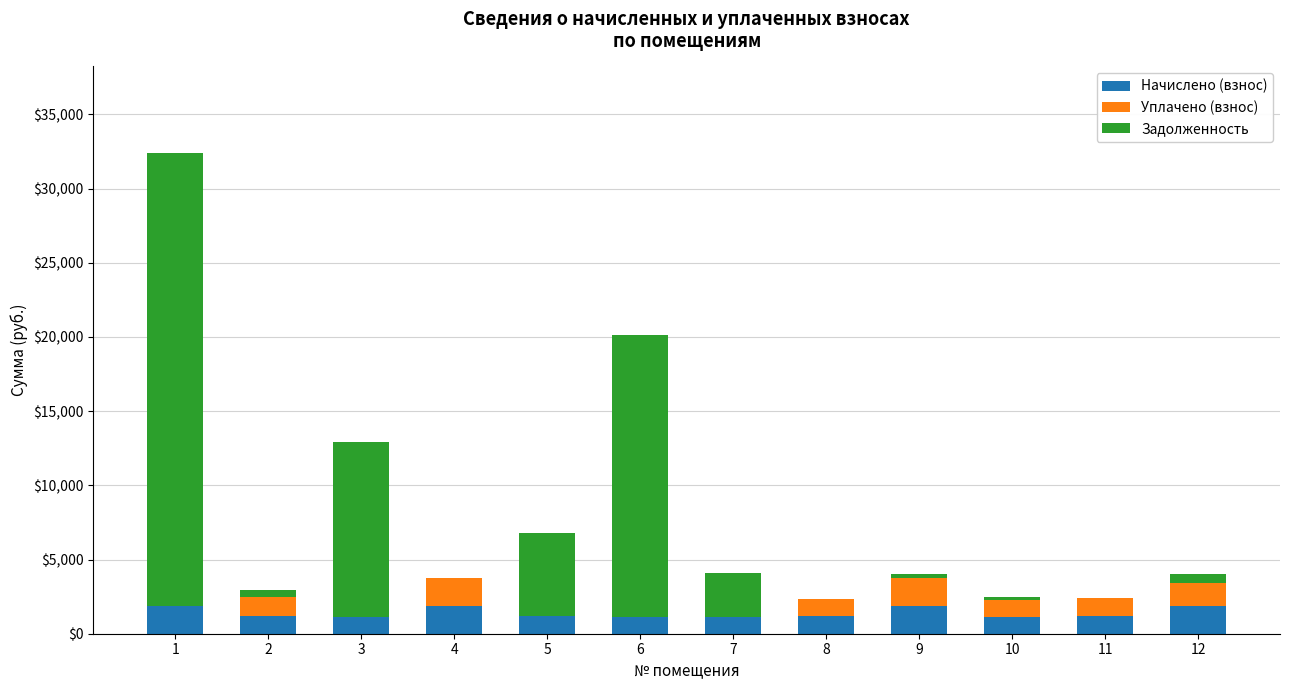

Are the bars grouped side by side (vs. stacked)?

No